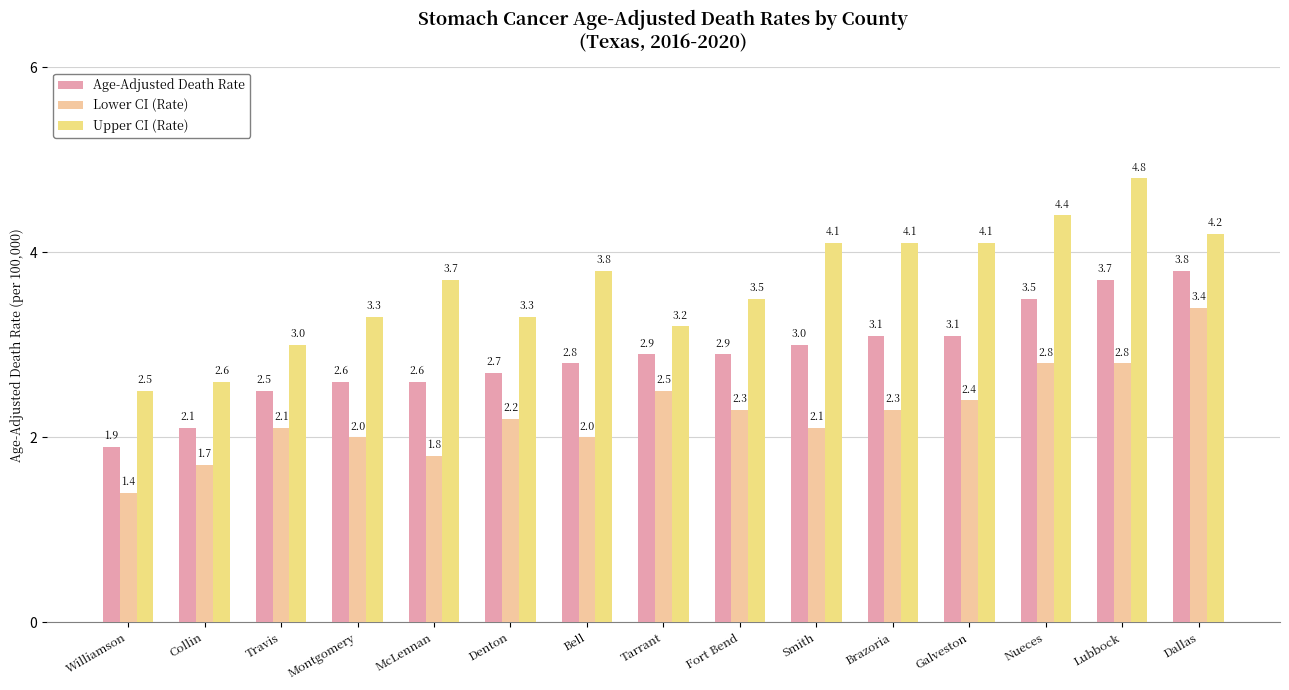

What is the sum of the Upper CI (Rate) values at Smith and Tarrant?

7.3